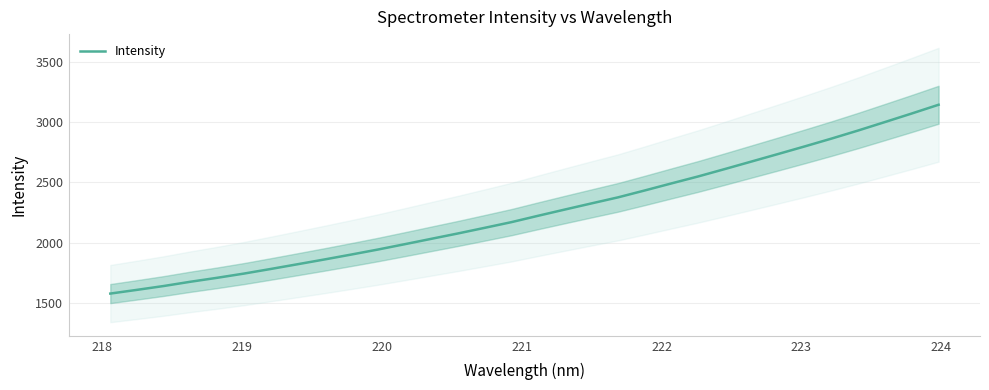

What is the maximum value shown in the chart?

3142.5